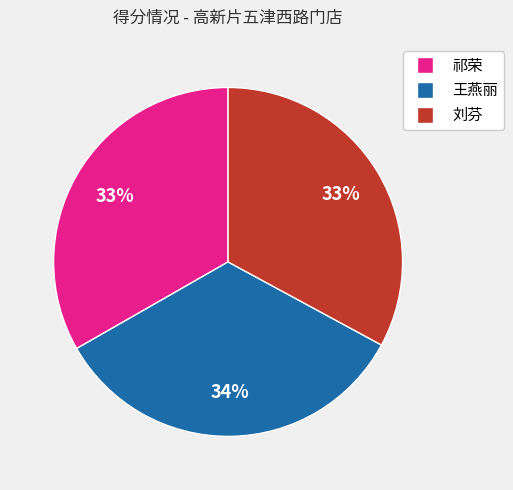

True or false: 王燕丽 accounts for 34% of the total.

True